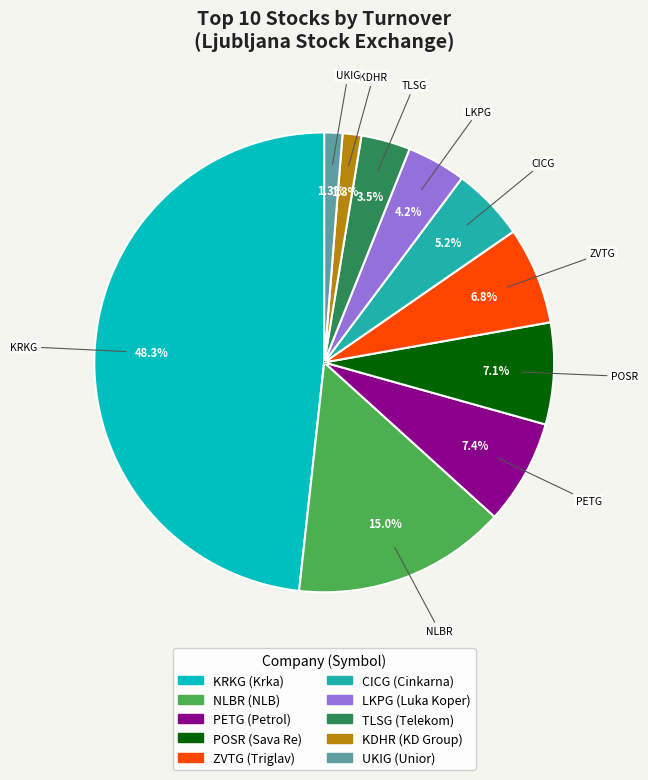

Between POSR (Sava Re) and KRKG (Krka), which is larger?

KRKG (Krka)